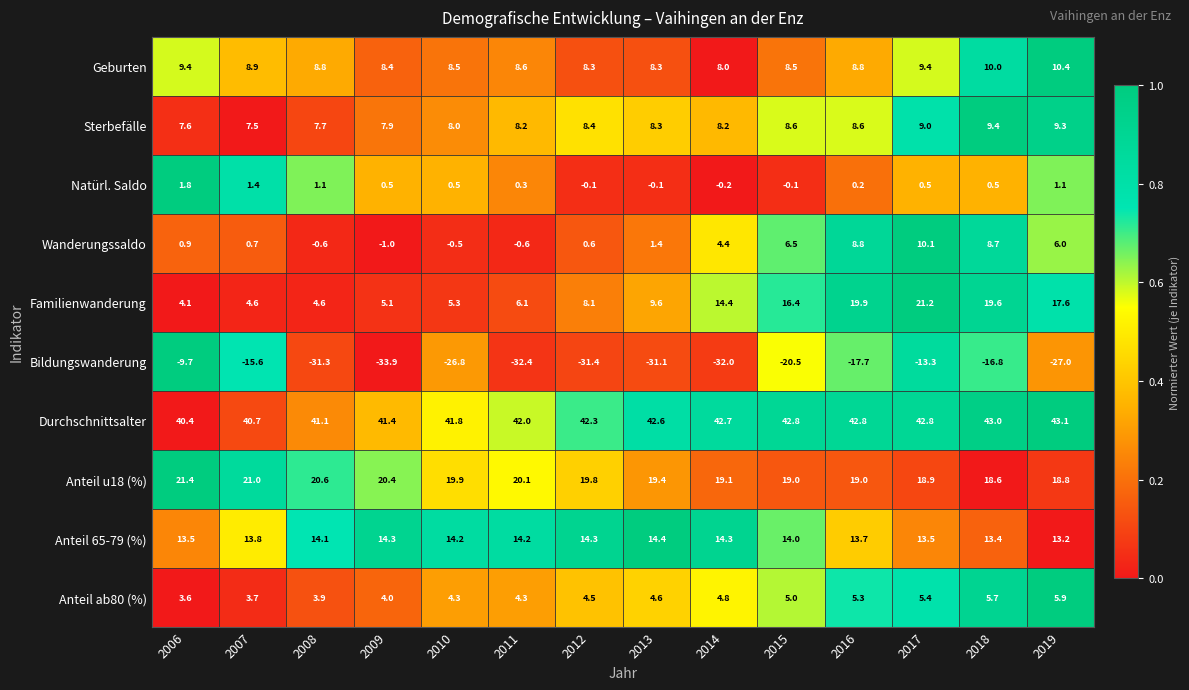

The Anteil 65-79 (%) series shows 6.4 at 2009. True or false?

False